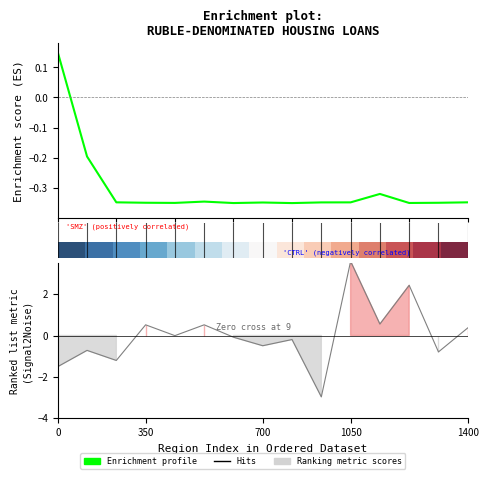

How many data points in Enrichment profile are less than 0?

14